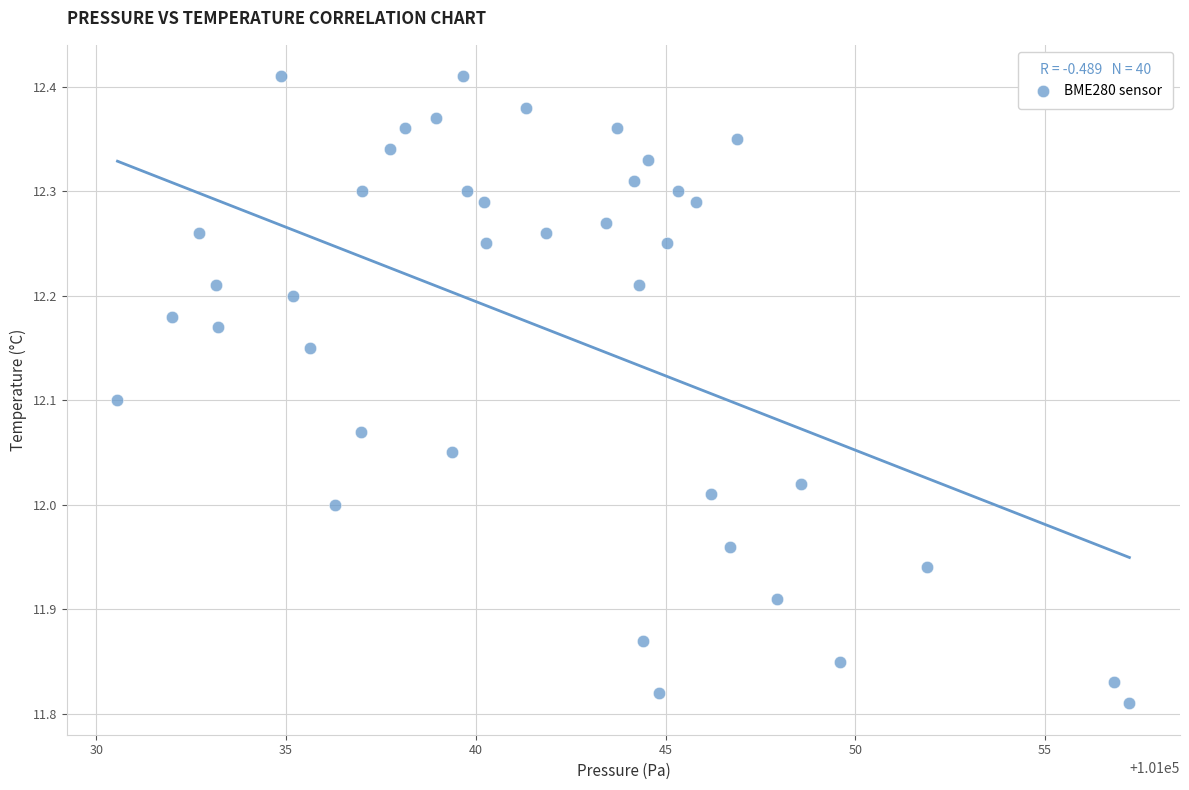

What is the range of X values (max minus min)?

26.7